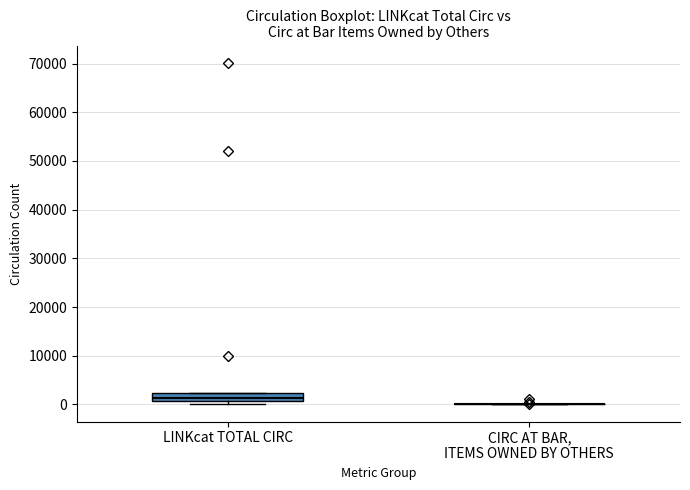

Reading left to right, read every box against the y-axis: the position of its median line, the range the box covers, and the ends of its whiskers. The values are not printed on the chart, so give them approximately, as read against the axis.

LINKcat TOTAL CIRC: median 1000 (inside the box), box 1000 to 2000, whiskers 0 to 2000
CIRC AT BAR, ITEMS OWNED BY OTHERS: box collapsed to a line at 0, whiskers 0 to 0